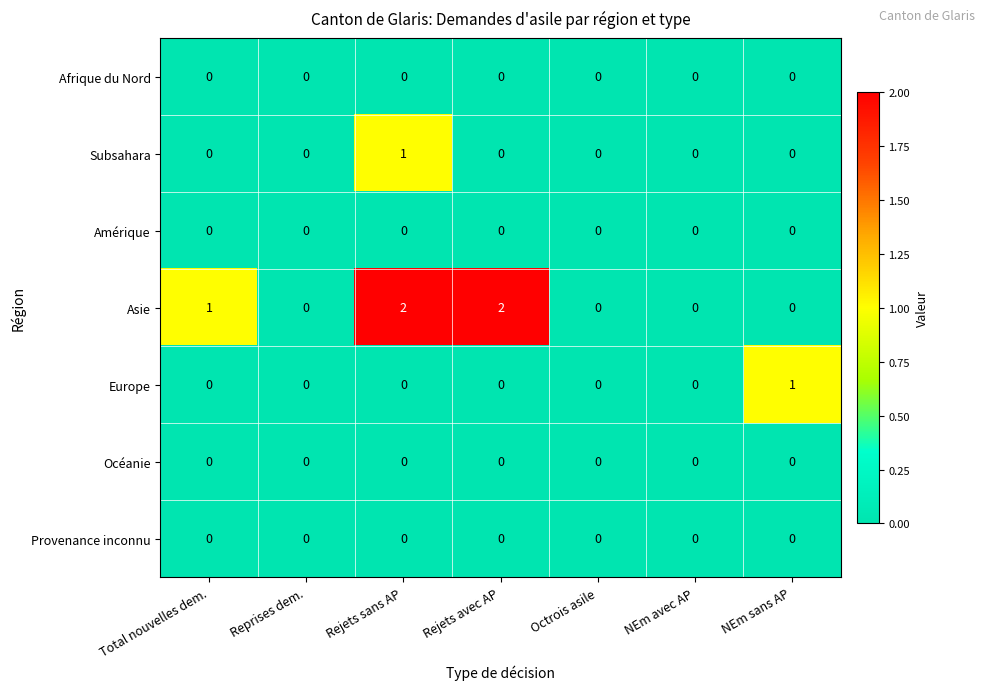

Which series has the largest total across all categories?

Asie